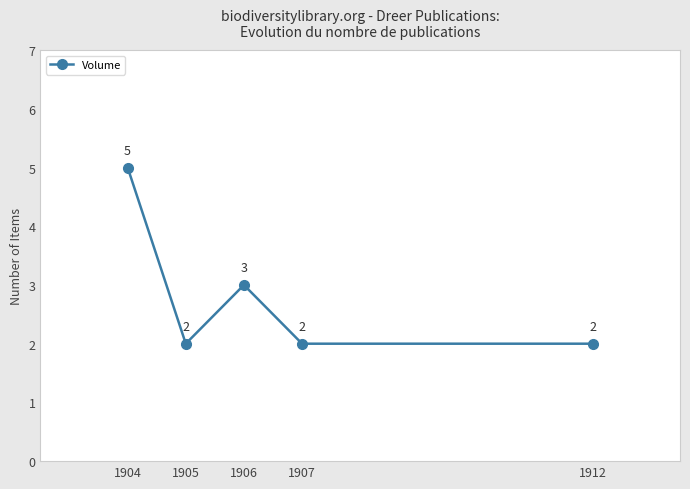

What is the difference between the maximum and minimum values?

3